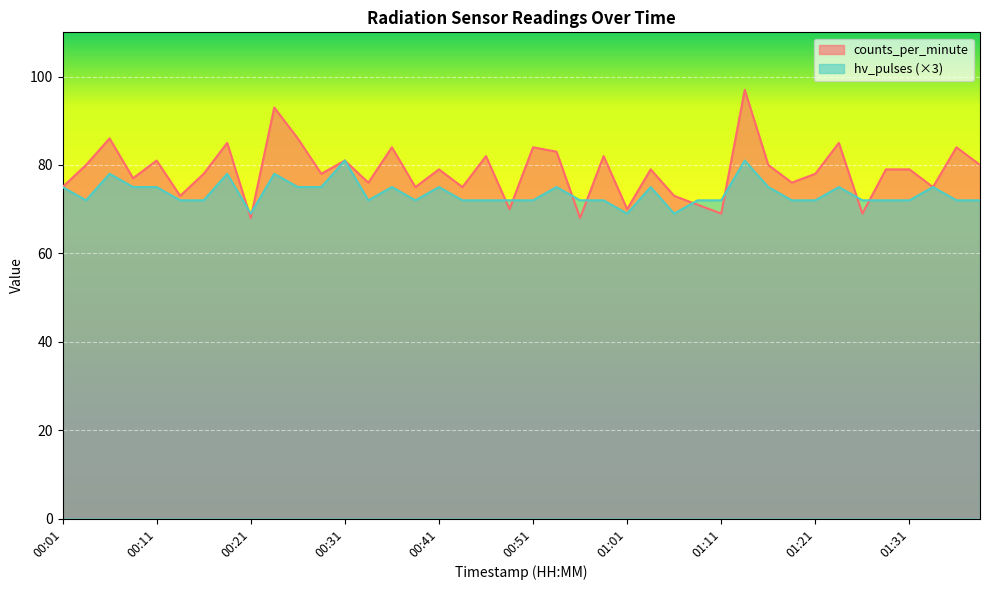

The value of hv_pulses at 00:39 is 72. True or false?

True